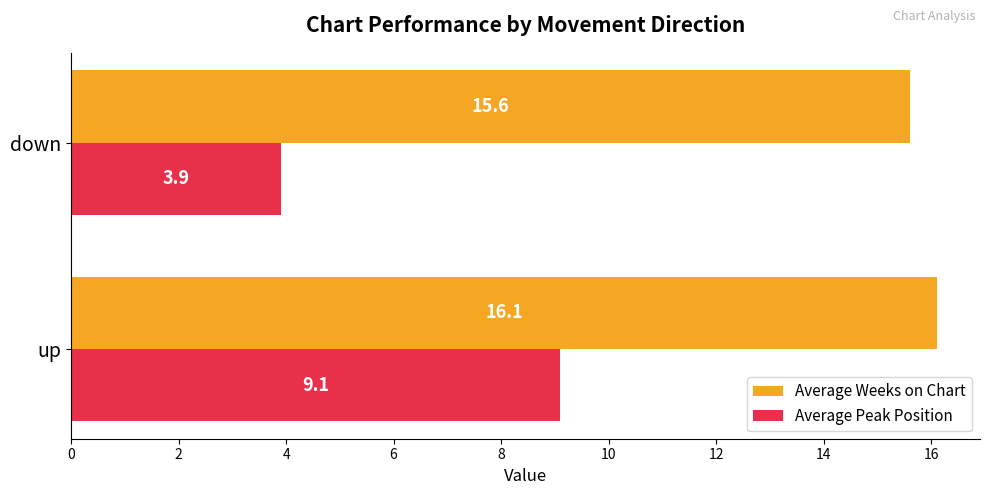

The value of Average Peak Position at up is 9.1. True or false?

True